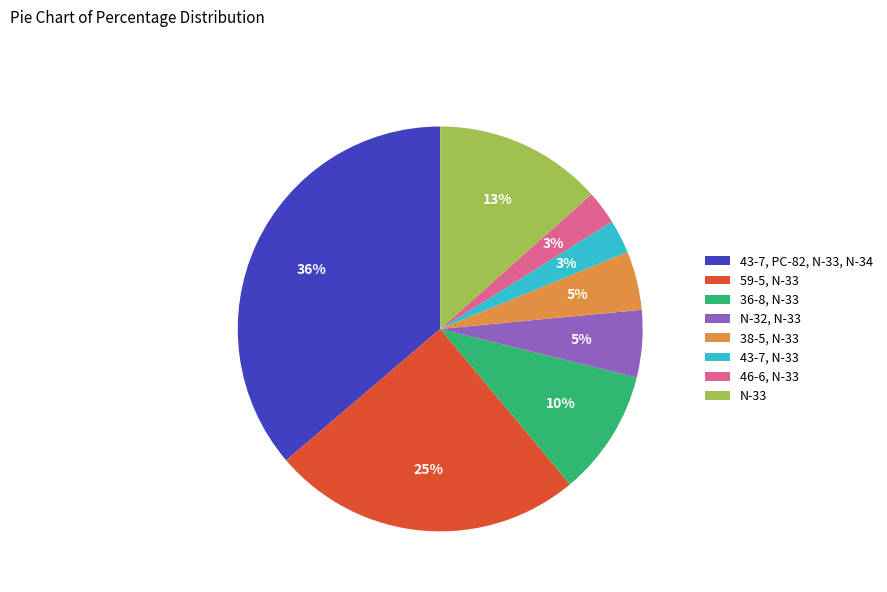

Approximately how many times larger is the value at N-33 compared to 59-5, N-33?

0.5